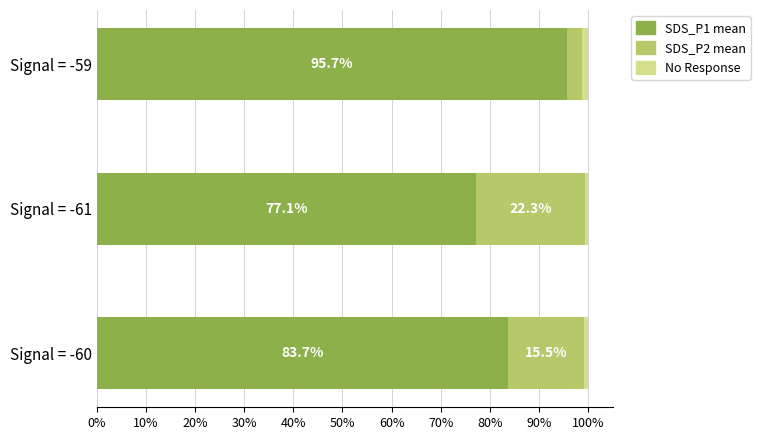

At which label does SDS_P1 mean reach its peak?

Signal = -59